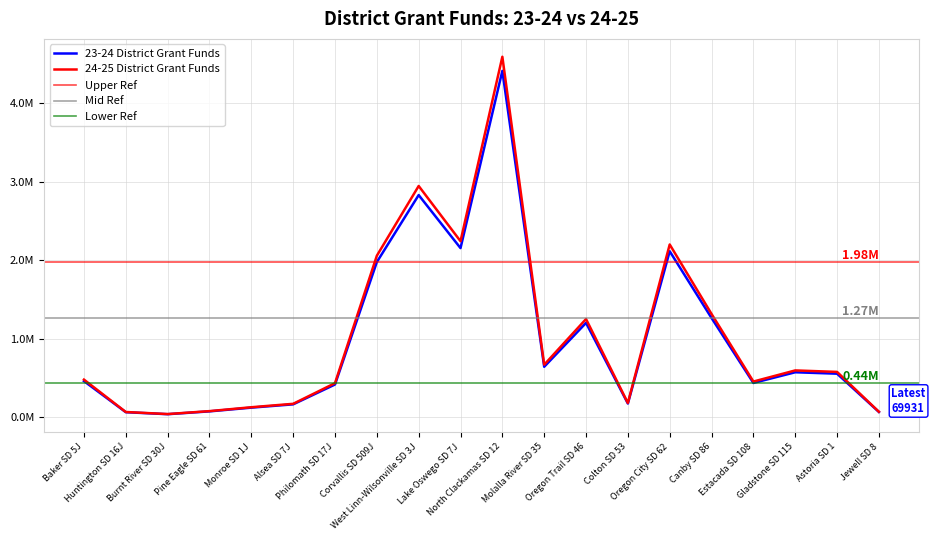

Reading right to left, what are all the values shown in this chart?

23-24 District Grant Funds: Jewell SD 8=69930.6	Astoria SD 1=557155.3	Gladstone SD 115=575256.3	Estacada SD 108=439259.7	Canby SD 86=1265700.6	Oregon City SD 62=2115221.4	Colton SD 53=177156.3	Oregon Trail SD 46=1203422.5	Molalla River SD 35=645224.1	North Clackamas SD 12=4410590.4	Lake Oswego SD 7J=2155362.3	West Linn-Wilsonville SD 3J=2830522.6	Corvallis SD 509J=1977841.8	Philomath SD 17J=419616.8	Alsea SD 7J=167063.5	Monroe SD 1J=125111.3	Pine Eagle SD 61=77632.4	Burnt River SD 30J=41699.2	Huntington SD 16J=66910.8	Baker SD 5J=462880.5
24-25 District Grant Funds: Jewell SD 8=72784.9	Astoria SD 1=579896.3	Gladstone SD 115=598736.2	Estacada SD 108=457188.7	Canby SD 86=1317361.8	Oregon City SD 62=2201557.0	Colton SD 53=184387.2	Oregon Trail SD 46=1252541.8	Molalla River SD 35=671559.8	North Clackamas SD 12=4590614.5	Lake Oswego SD 7J=2243336.3	West Linn-Wilsonville SD 3J=2946054.1	Corvallis SD 509J=2058570.1	Philomath SD 17J=436744.0	Alsea SD 7J=173882.5	Monroe SD 1J=130217.9	Pine Eagle SD 61=80801.0	Burnt River SD 30J=43401.2	Huntington SD 16J=69641.8	Baker SD 5J=481773.5